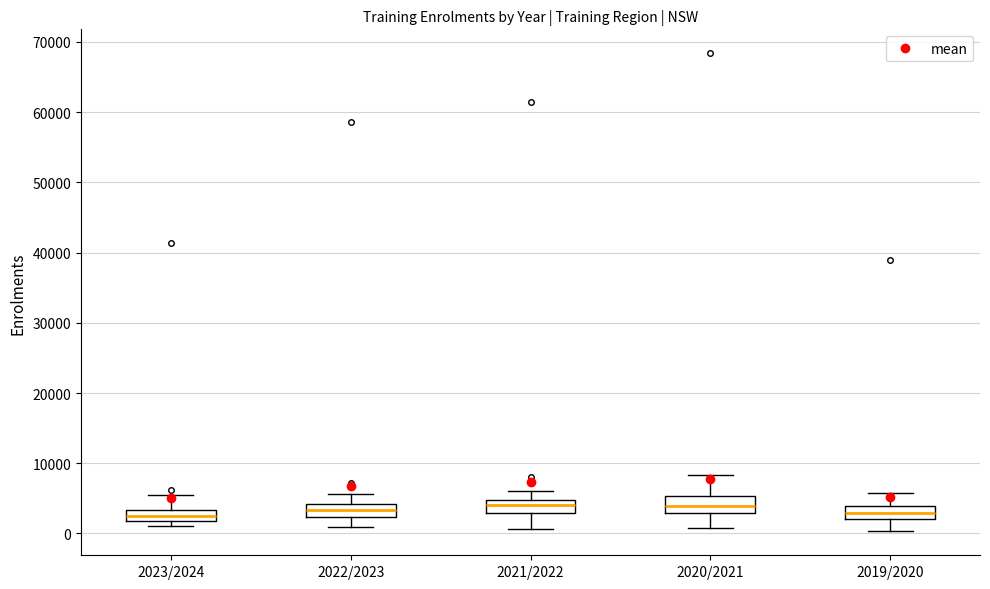

Where does the upper whisker of the box for 2019/2020 end on the y-axis? The values are not printed on the chart, so give them approximately, as read against the axis.

6000